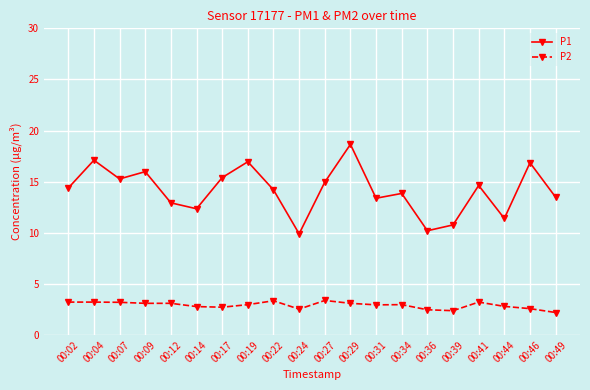

Which series changed the most between 00:04 and 00:29?

P1